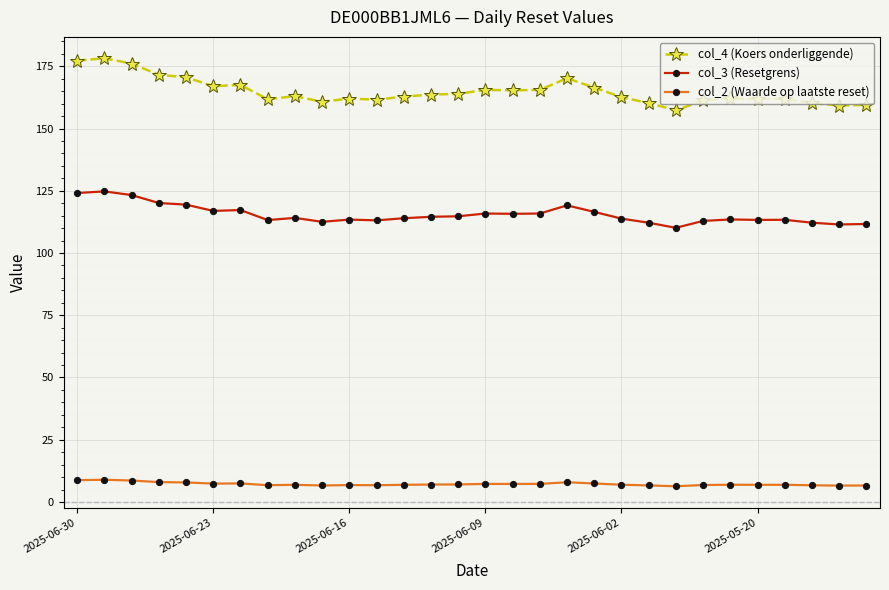

Which series has the largest total across all categories?

col_4 (Koers onderliggende)